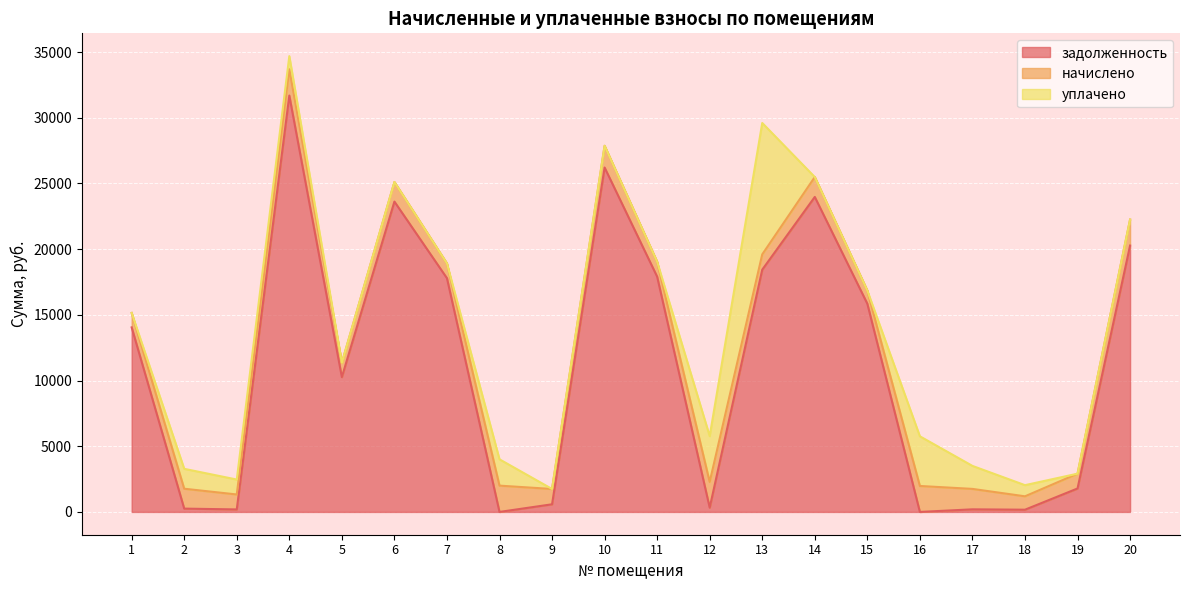

What is the greatest value displayed?

31686.0